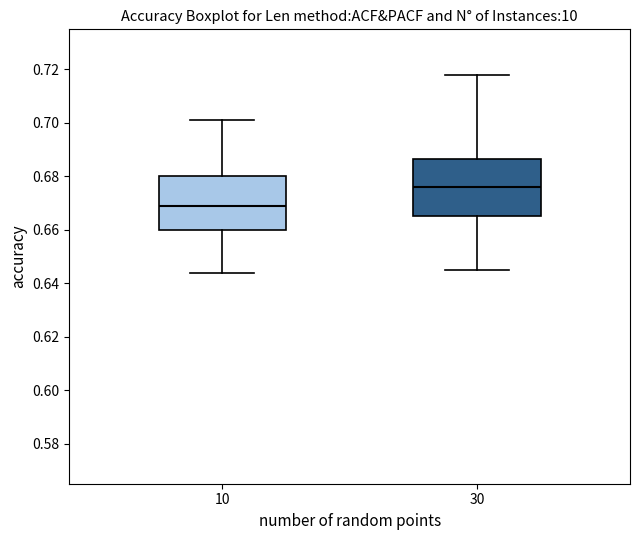

Which box has the lowest median line?

10